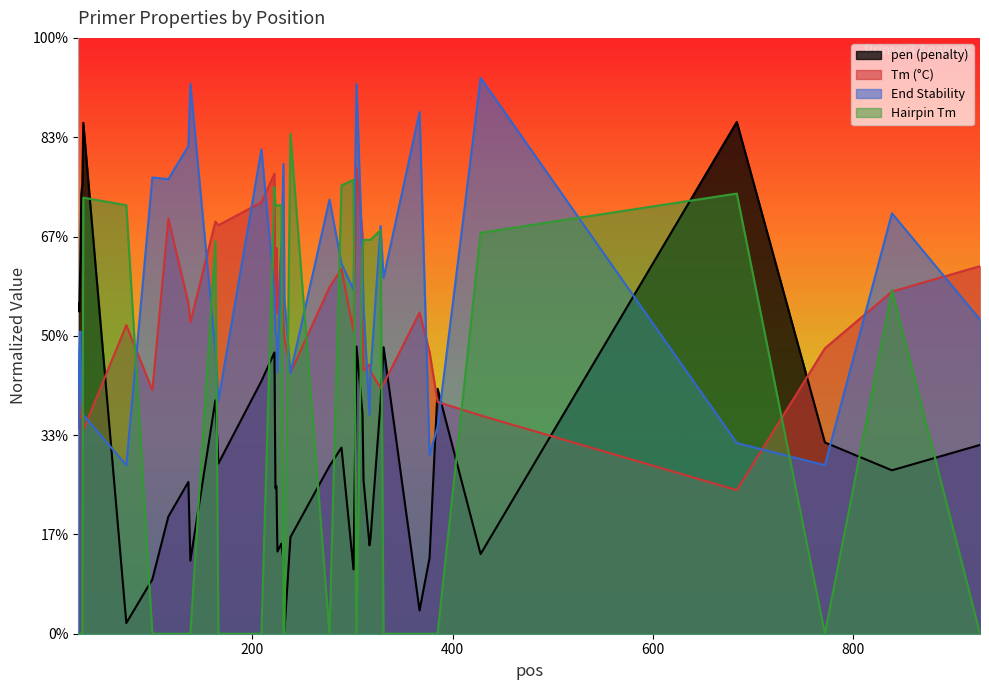

What is the maximum value for PRIMER_LEFT_0_TM?

45.8